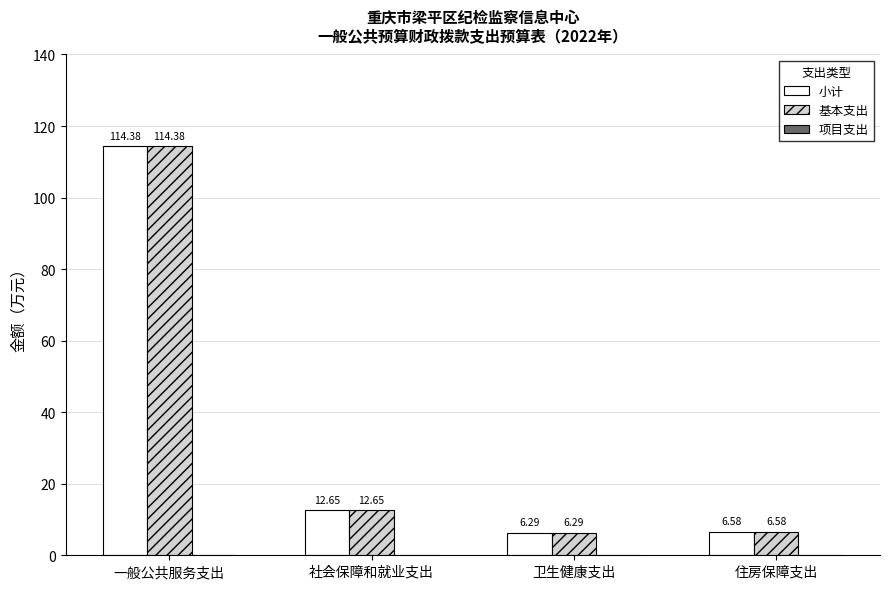

List the labels in order of 小计 value, largest first.

一般公共服务支出, 社会保障和就业支出, 住房保障支出, 卫生健康支出